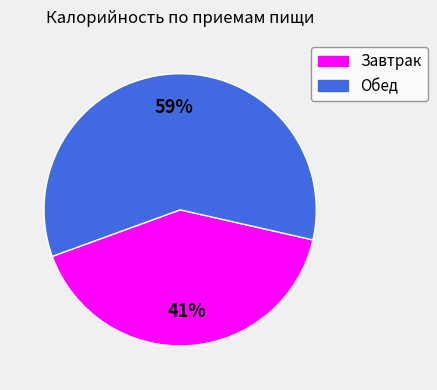

The Завтрак slice represents 41% of the pie. True or false?

True